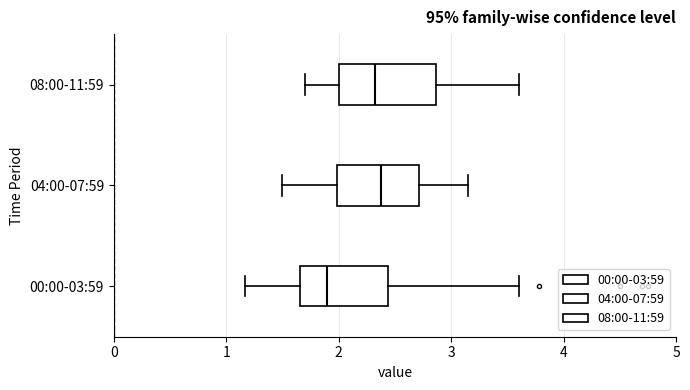

Where is the right edge of the box for 04:00-07:59 on the x-axis? The values are not printed on the chart, so give them approximately, as read against the axis.

2.7